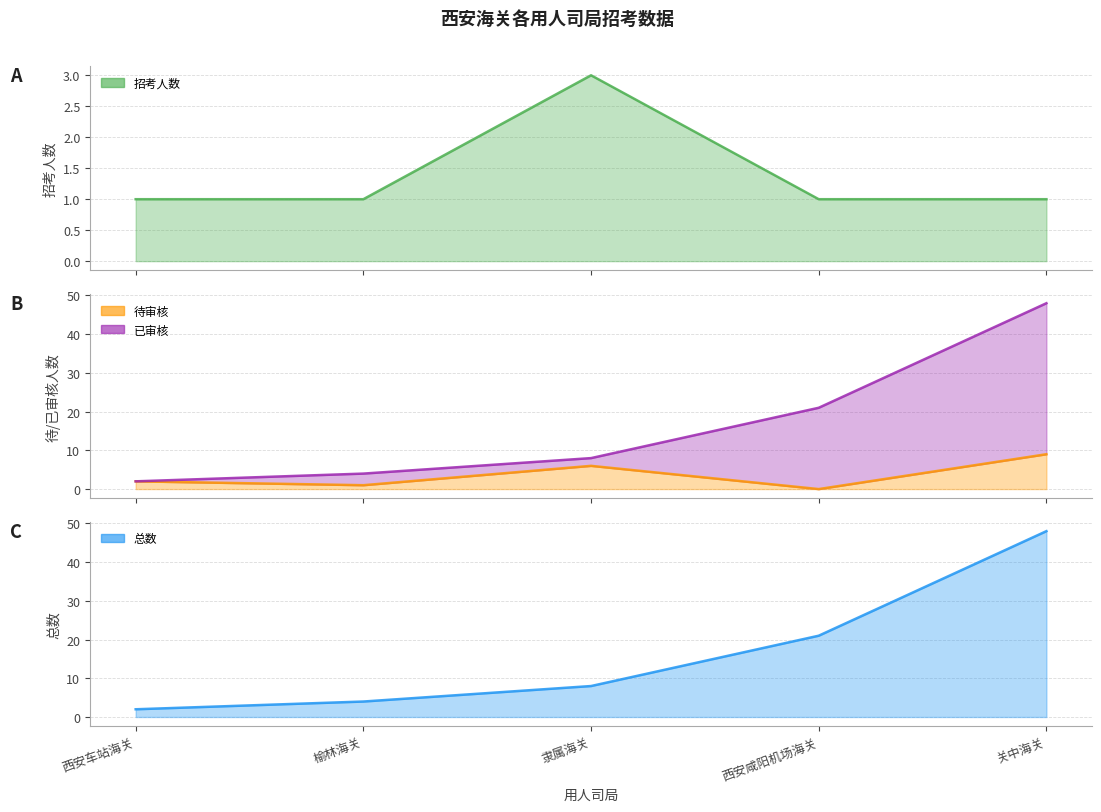

Rank the series at 西安车站海关 from lowest to highest value.

招考人数, 待审核, 已审核, 总数